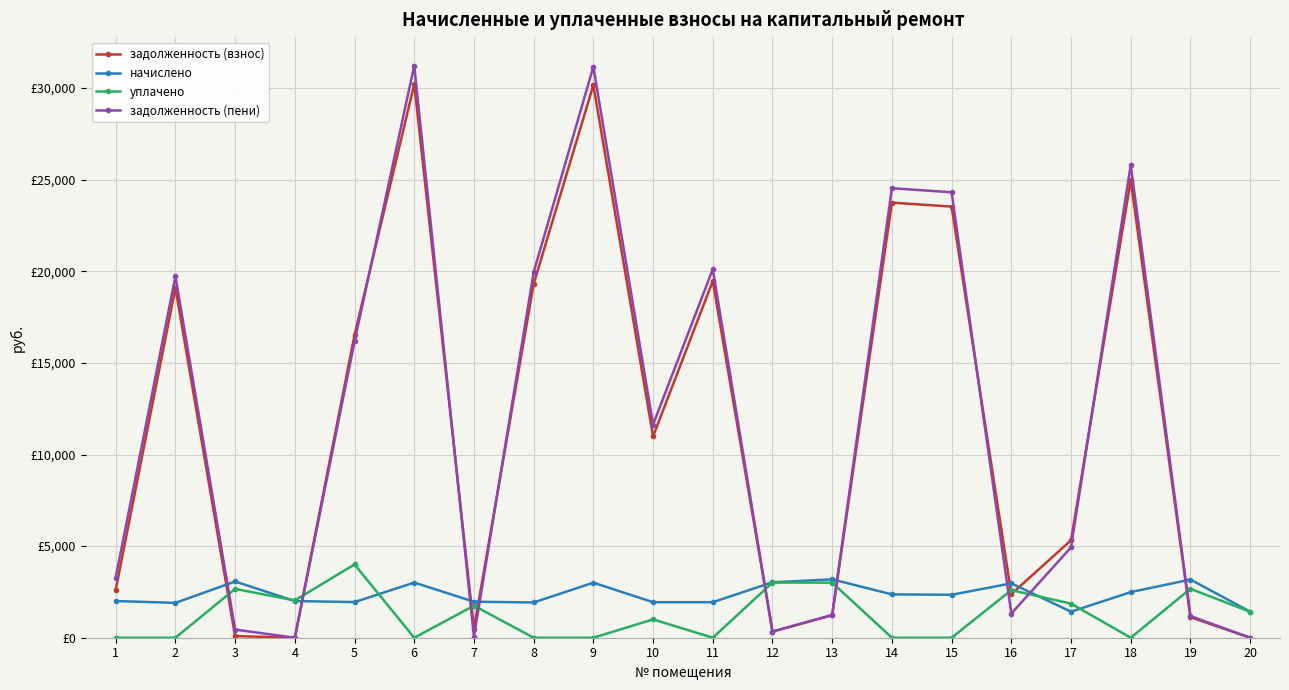

What is the difference between the second highest and minimum values in the уплачено series?

3012.7